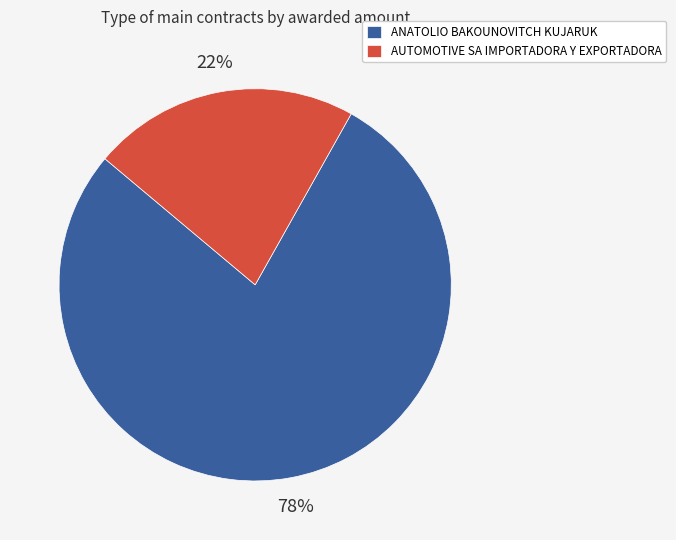

To the nearest percent, what portion does AUTOMOTIVE SA IMPORTADORA Y EXPORTADORA represent?

22%